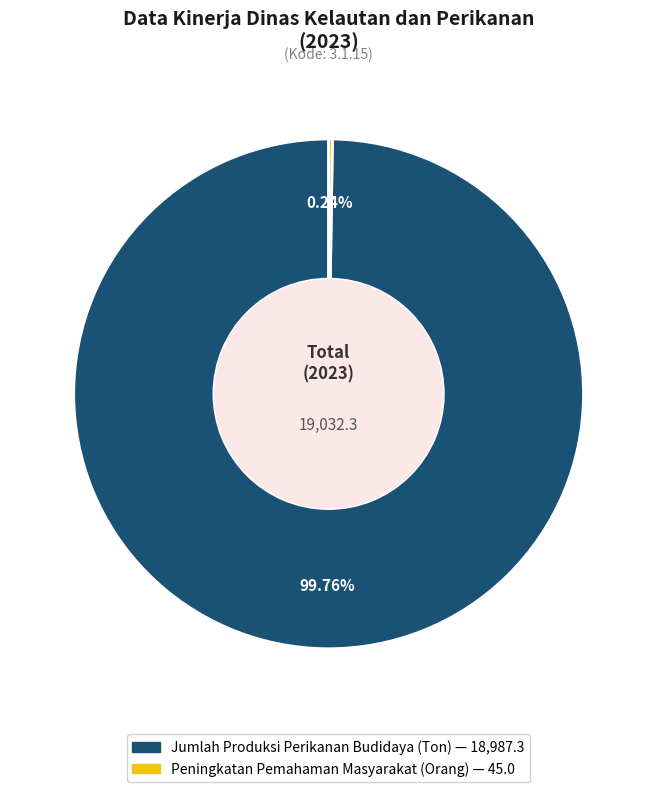

Does any single category account for the majority?

Yes